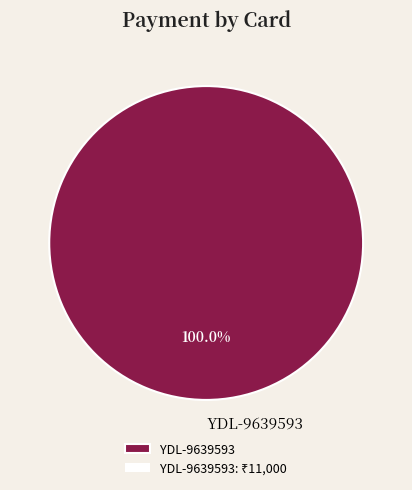

What percentage is the YDL-9639593 slice, to the nearest percent?

100%